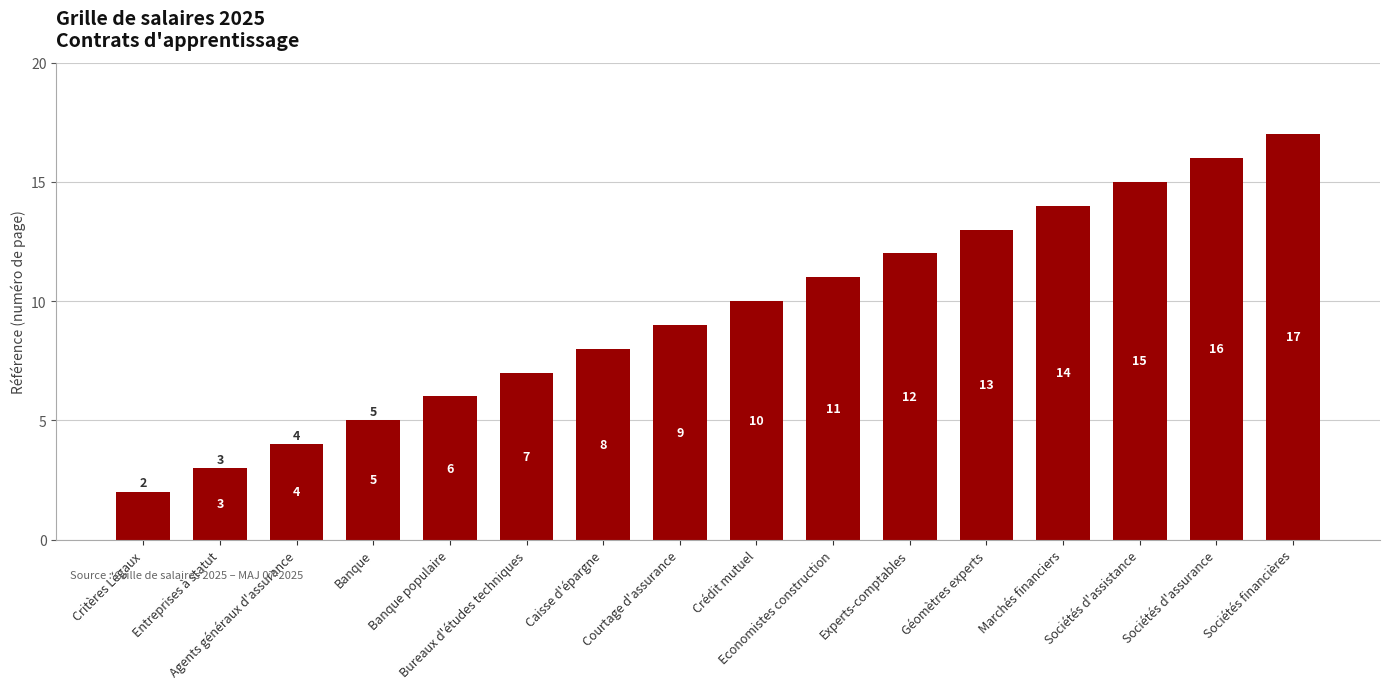

What is the value of the 2nd bar from the left?

3